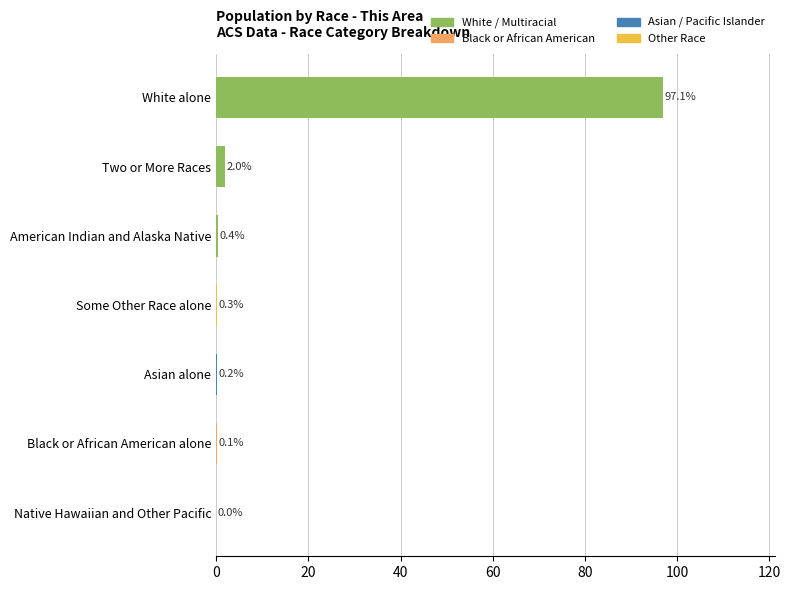

The chart shows a value of 147.6 at White alone. True or false?

False